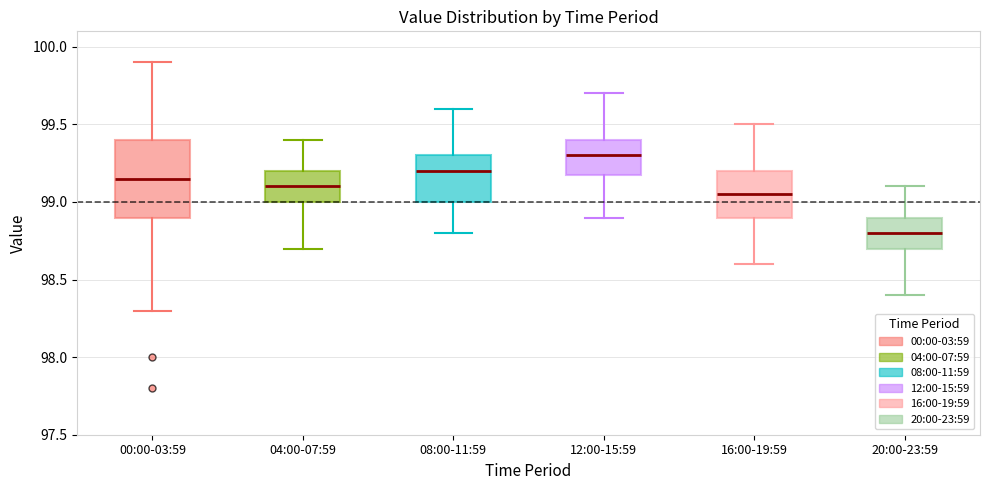

Reading left to right, transcribe this box plot: for each box, give where its median line is, the range the box spans, and where its two whiskers end, as read against the y-axis. The values are not printed on the chart, so give them approximately, as read against the axis.

00:00-03:59: median 99.15, box 98.90 to 99.40, whiskers 98.30 to 99.90
04:00-07:59: median 99.10, box 99.00 to 99.20, whiskers 98.70 to 99.40
08:00-11:59: median 99.20, box 99.00 to 99.30, whiskers 98.80 to 99.60
12:00-15:59: median 99.30, box 99.20 to 99.40, whiskers 98.90 to 99.70
16:00-19:59: median 99.05, box 98.90 to 99.20, whiskers 98.60 to 99.50
20:00-23:59: median 98.80, box 98.70 to 98.90, whiskers 98.40 to 99.10